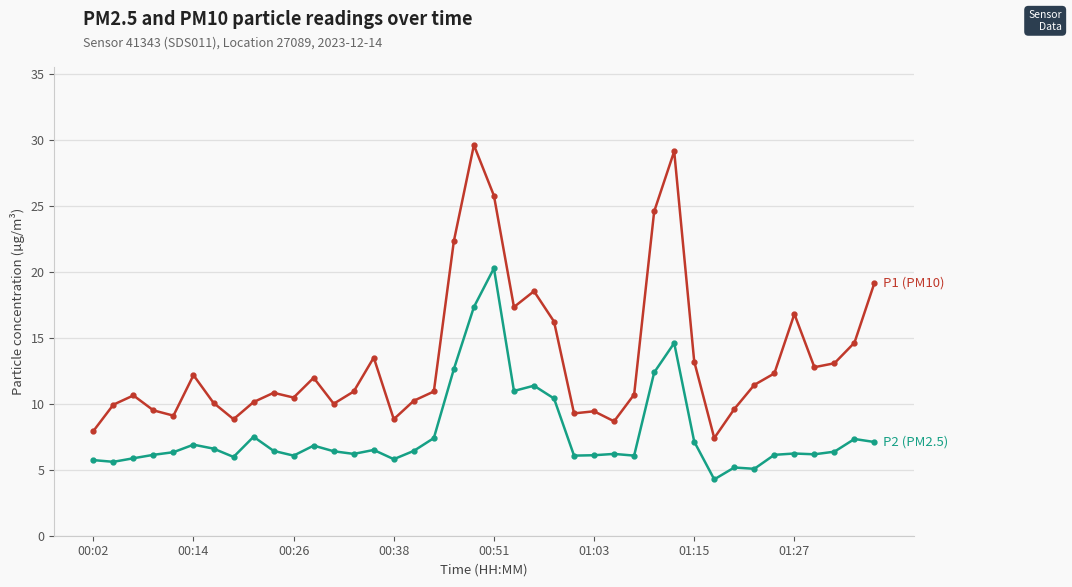

What is the maximum value shown in the chart?

29.6